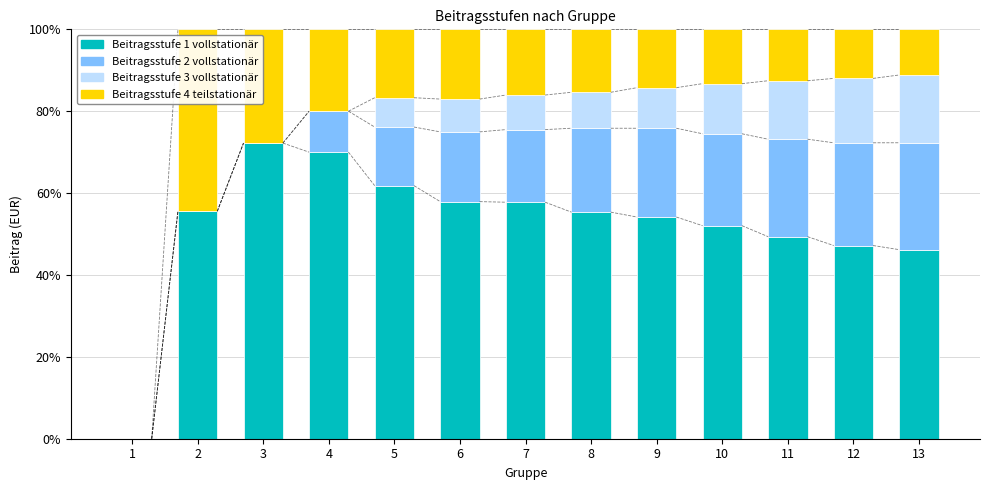

What is the total value across all series at 12?

100.0